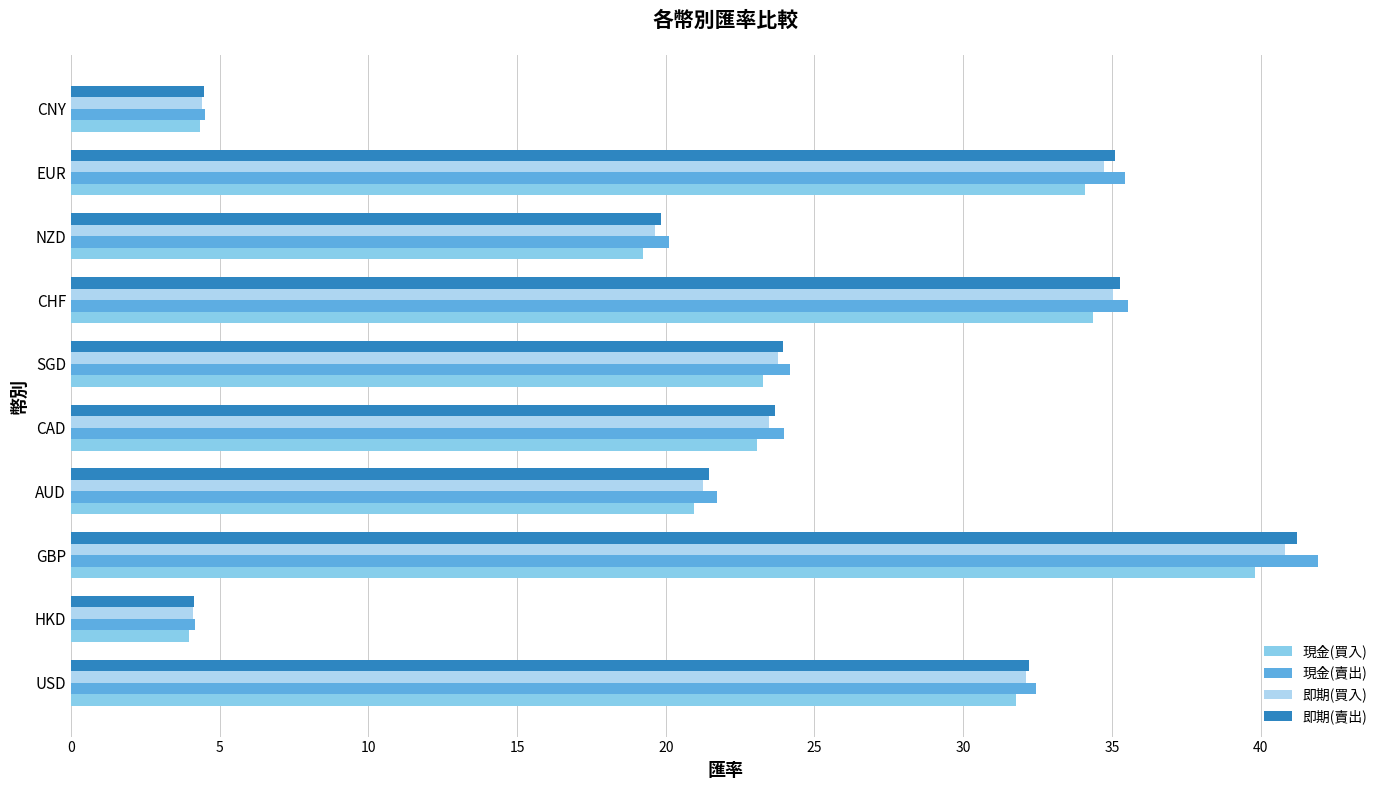

Is the value of 即期(買入) at EUR greater than the value of 現金(賣出) at AUD?

Yes